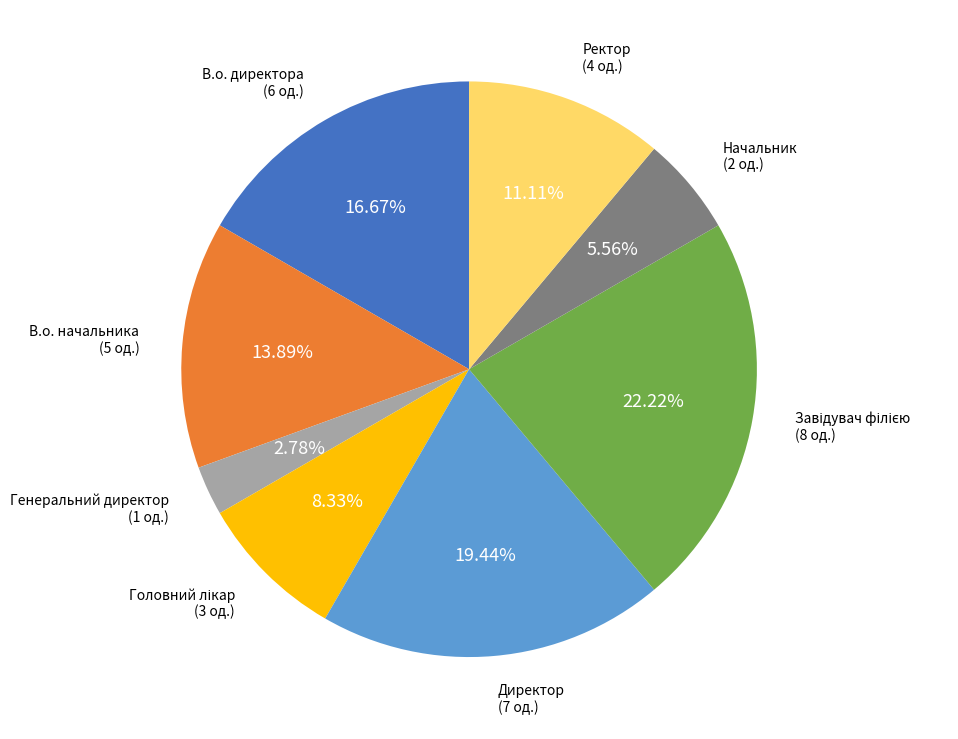

Is there a majority slice in this chart?

No